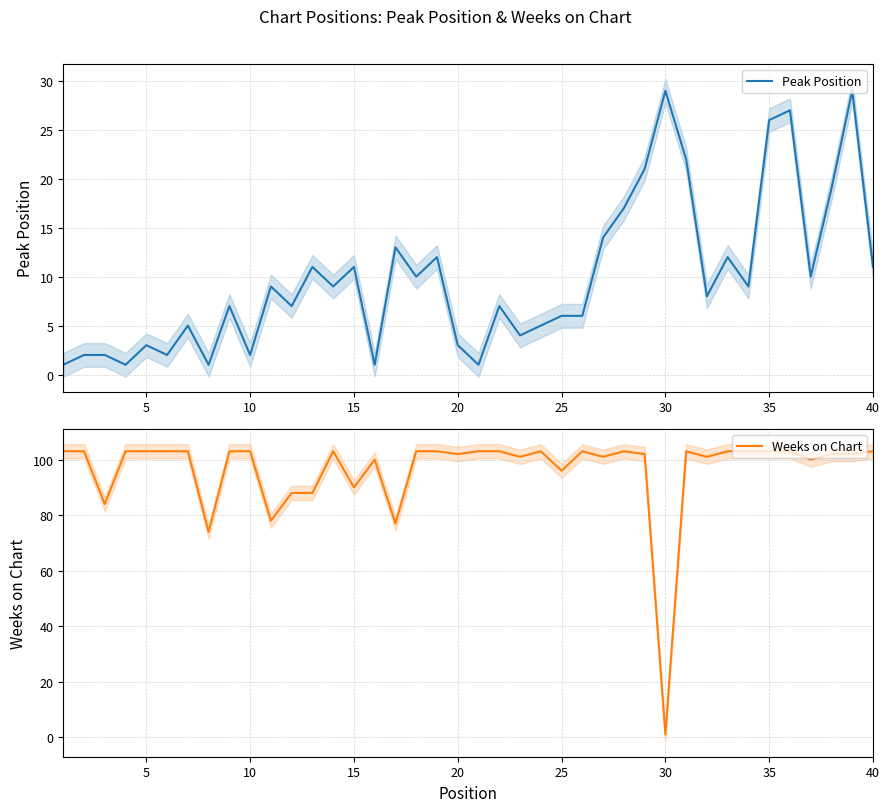

At how many categories does at least one series exceed 80?

36